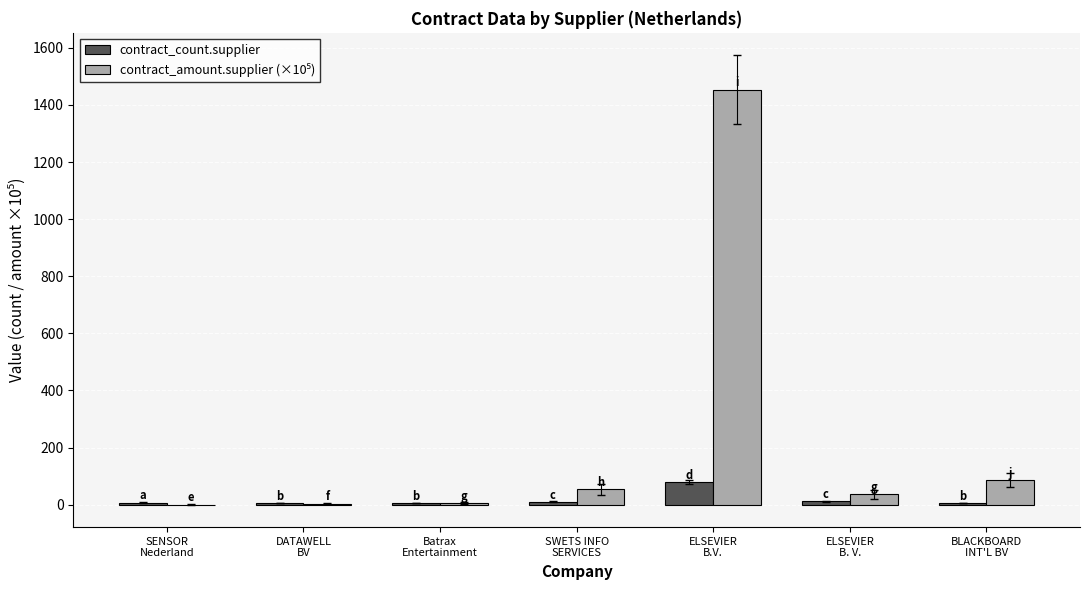

What is the sum of all contract_count.supplier values?

125.0